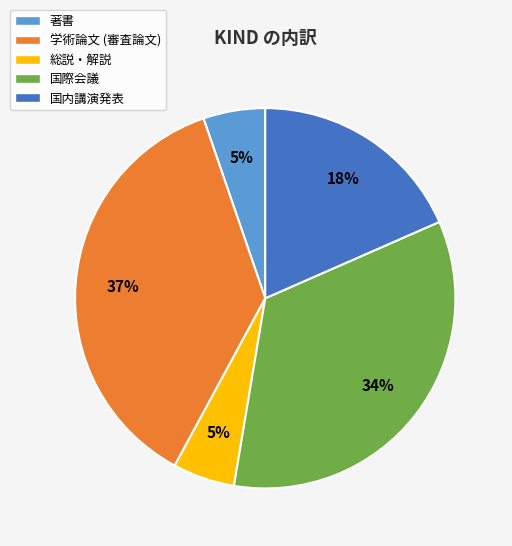

Combined, do 国際会議 and 総説・解説 account for over 50%?

No